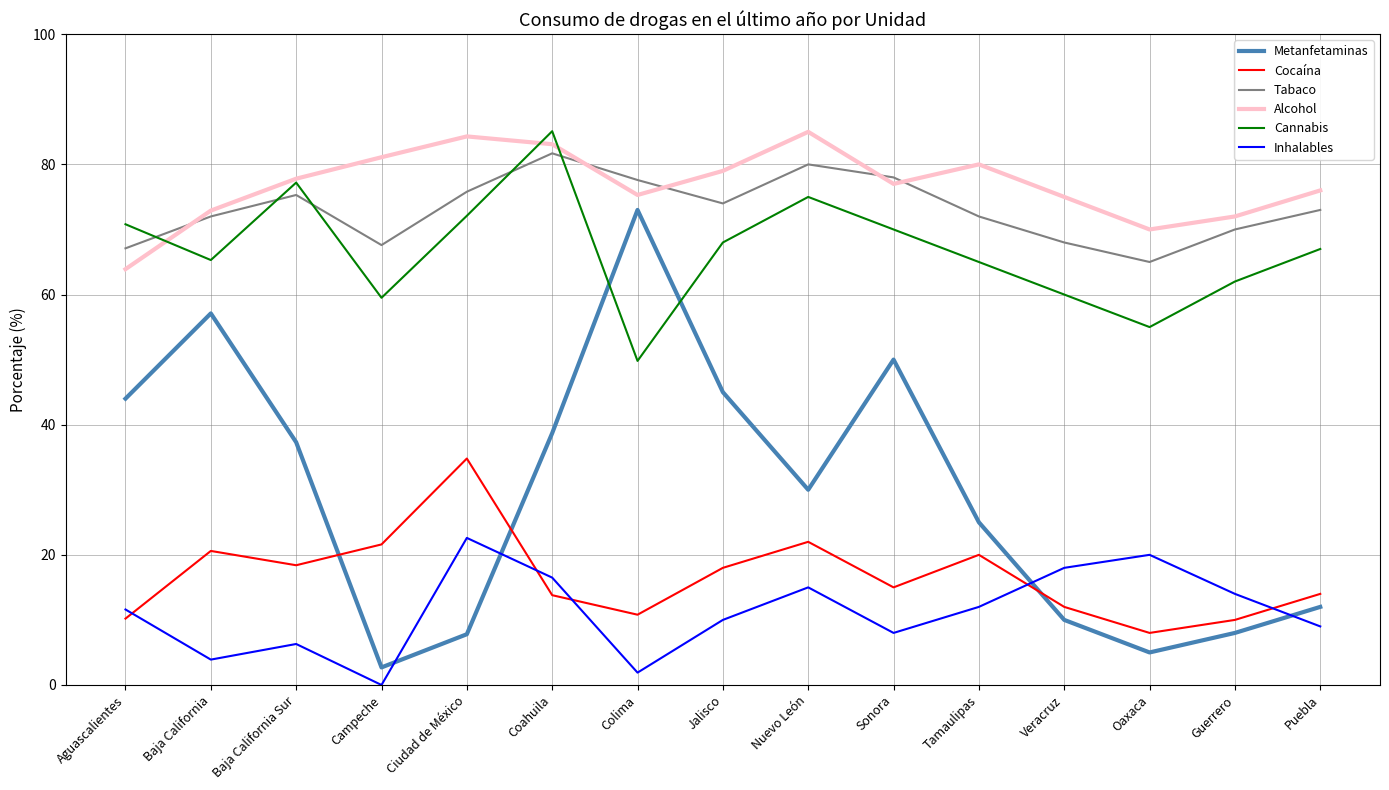

Rank the series at Campeche from highest to lowest value.

Alcohol, Tabaco, Cannabis, Cocaína, Metanfetaminas, Inhalables